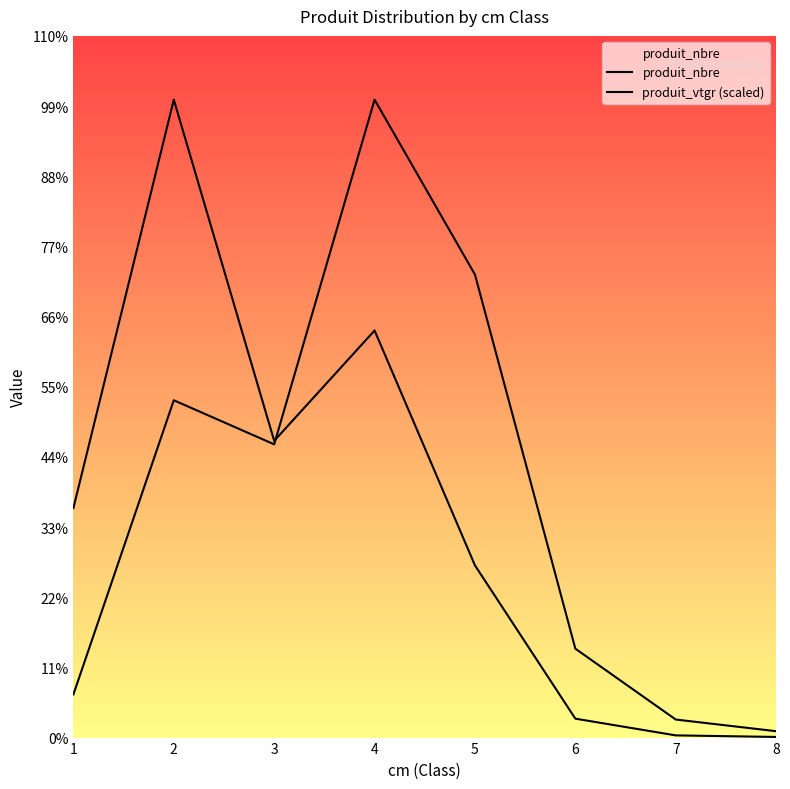

How many data points does each series have?

8